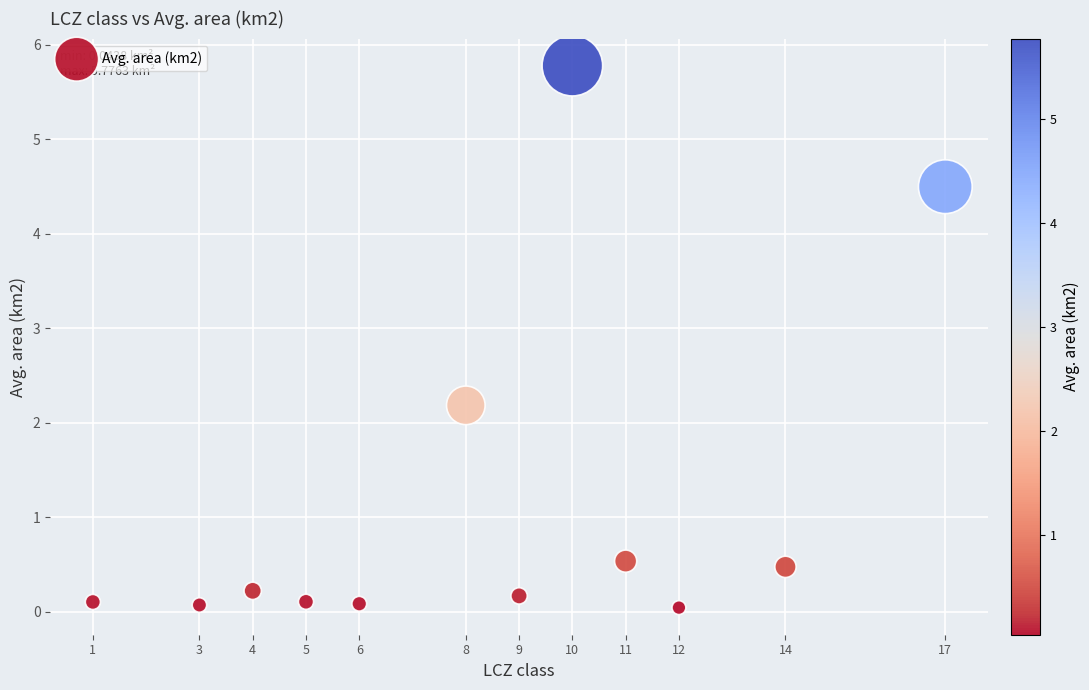

What is the average Y value?

1.2